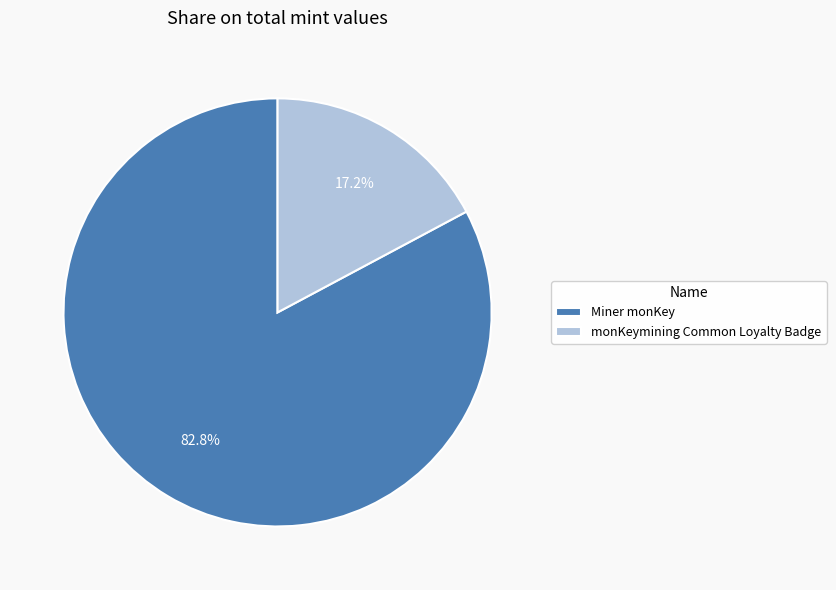

To the nearest percent, what is the difference between the monKeymining Common Loyalty Badge and Miner monKey slice percentages?

66%